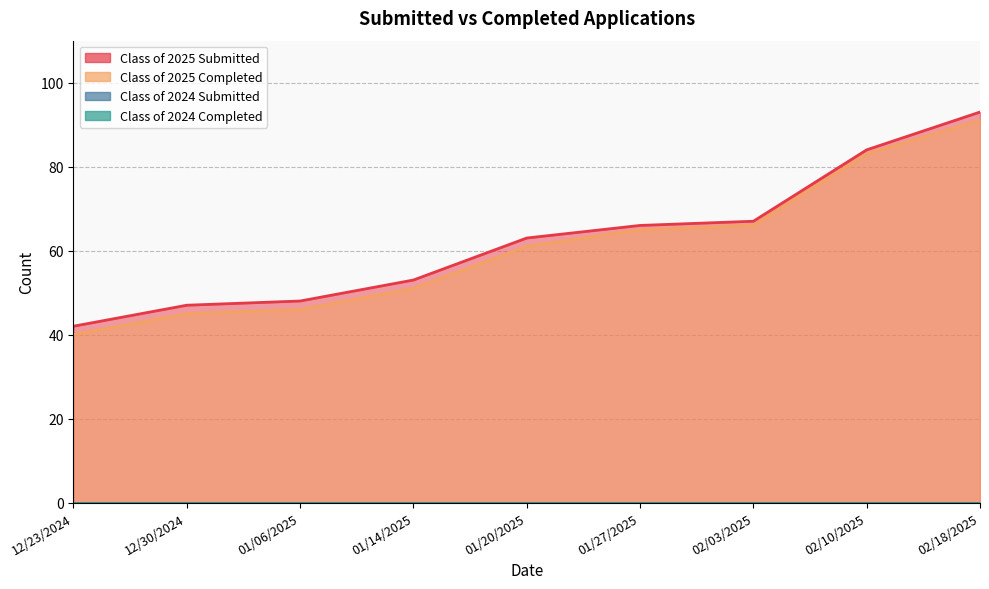

The Class of 2025 Completed series shows 51 at 01/14/2025. True or false?

True